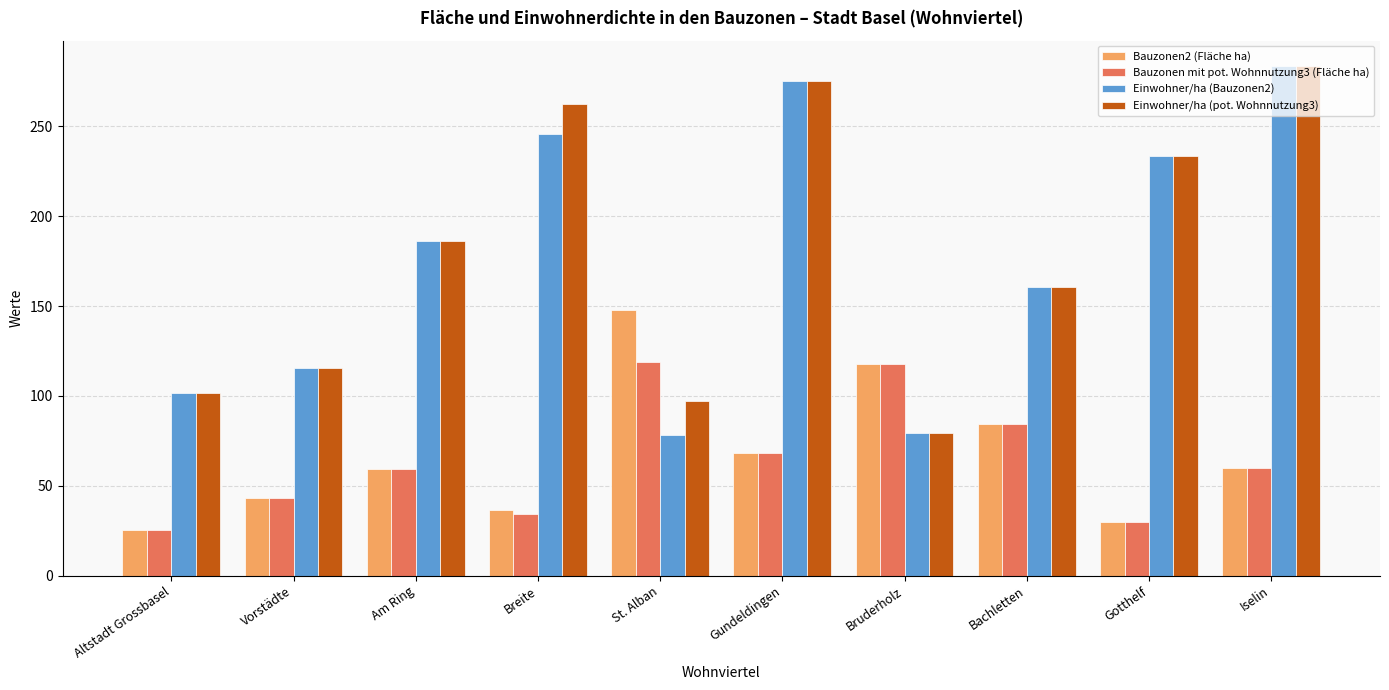

Which series has the widest spread of values?

Einwohner/ha (Bauzonen2)